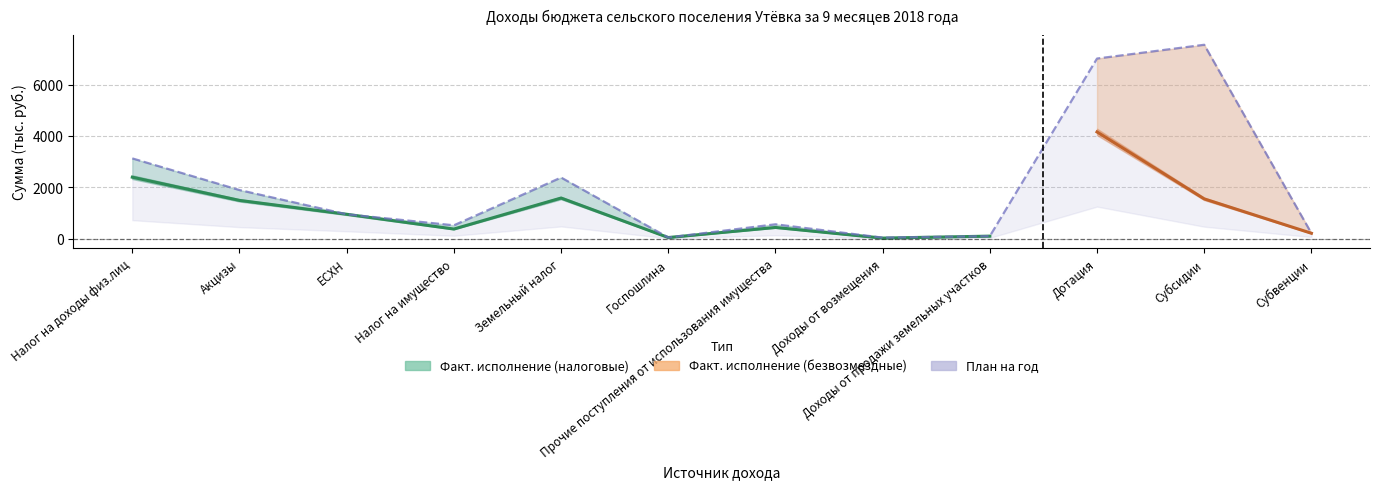

Reading left to right, list all the values displayed in this chart.

3124	1891	948	518	2379	42	558	38	96	7014	7550	208